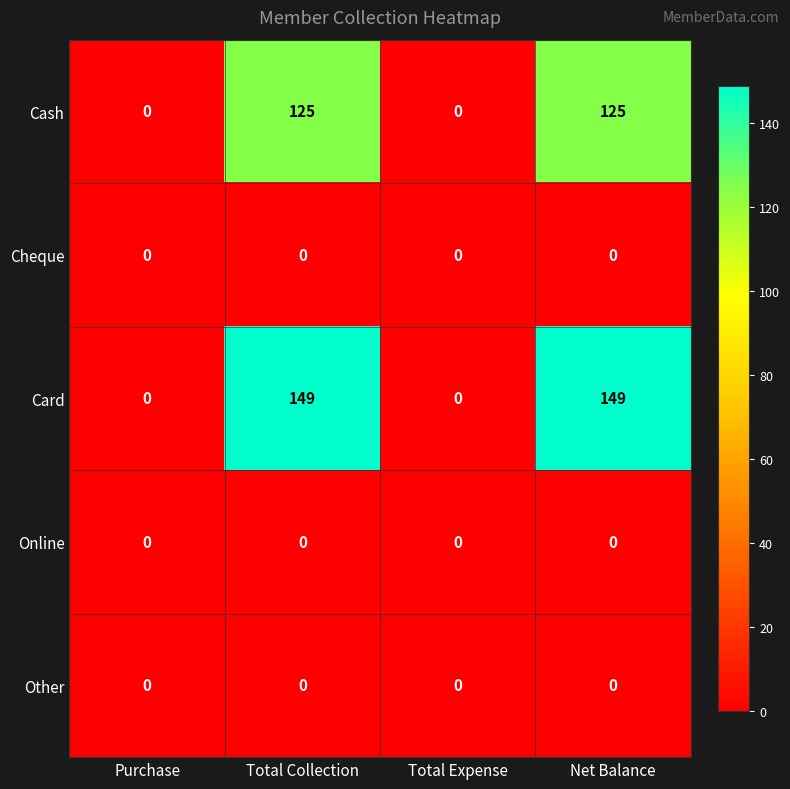

Reading left to right, list all the values displayed in this chart.

Cash: Purchase=0	Total Collection=125	Total Expense=0	Net Balance=125
Cheque: Purchase=0	Total Collection=0	Total Expense=0	Net Balance=0
Card: Purchase=0	Total Collection=149	Total Expense=0	Net Balance=149
Online: Purchase=0	Total Collection=0	Total Expense=0	Net Balance=0
Other: Purchase=0	Total Collection=0	Total Expense=0	Net Balance=0